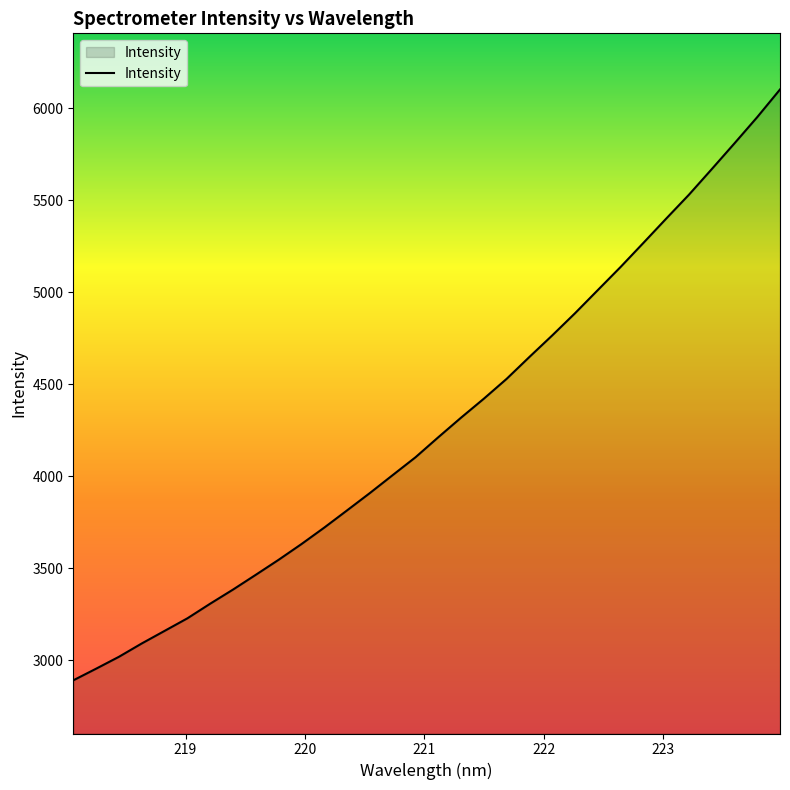

What is the difference between the maximum and minimum values?

3211.4